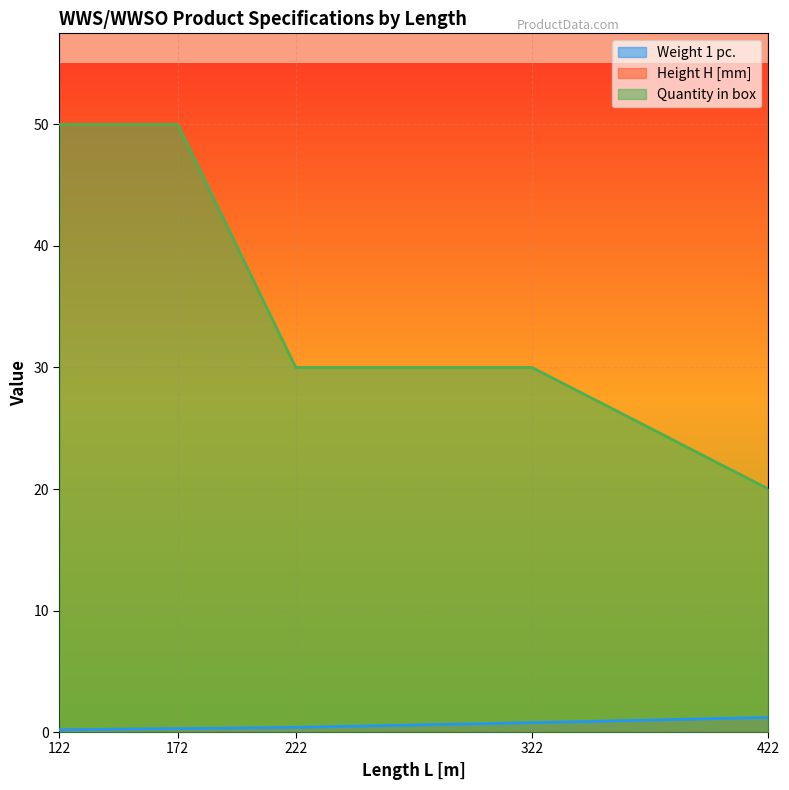

What is the lowest value of the Quantity in box series?

20.0